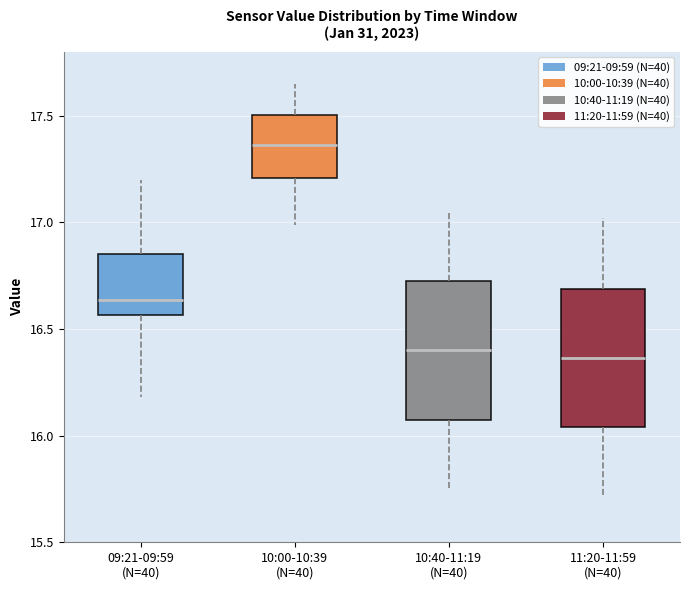

Where is the upper edge of the box for 10:00-10:39 (N=40) on the y-axis? The values are not printed on the chart, so give them approximately, as read against the axis.

17.50